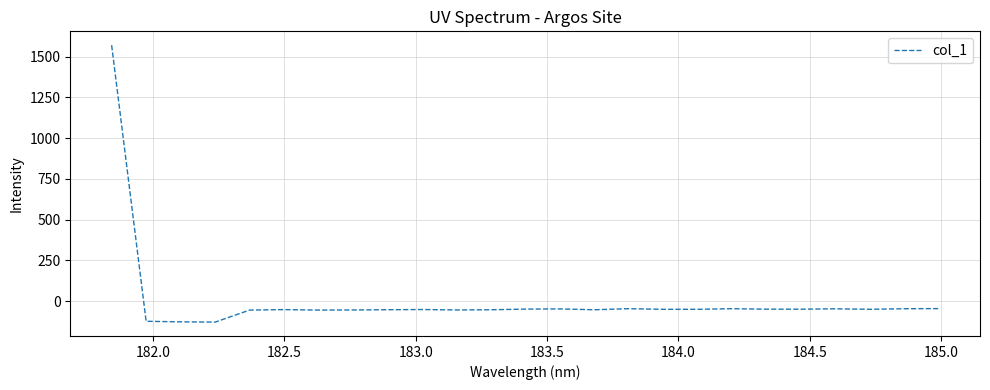

What is the difference between the maximum and minimum values?

1698.9